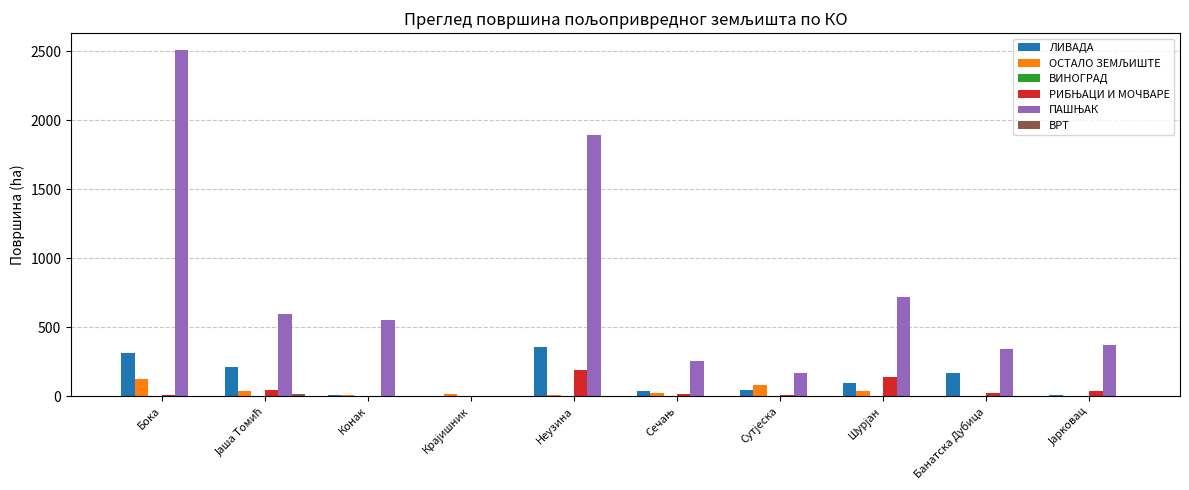

What is the maximum value shown in the chart?

2506.0